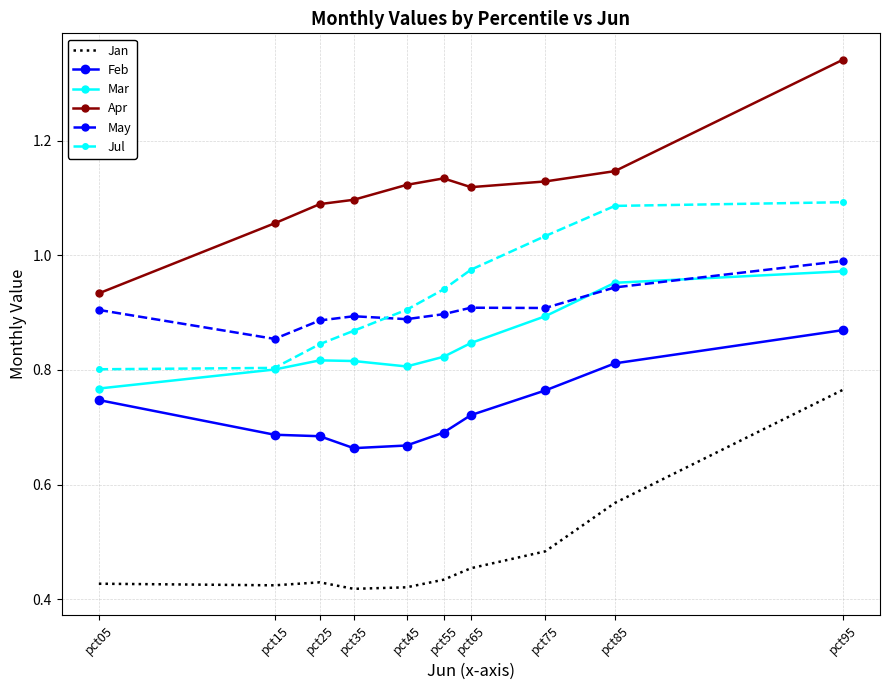

Which series has the largest total across all categories?

Apr